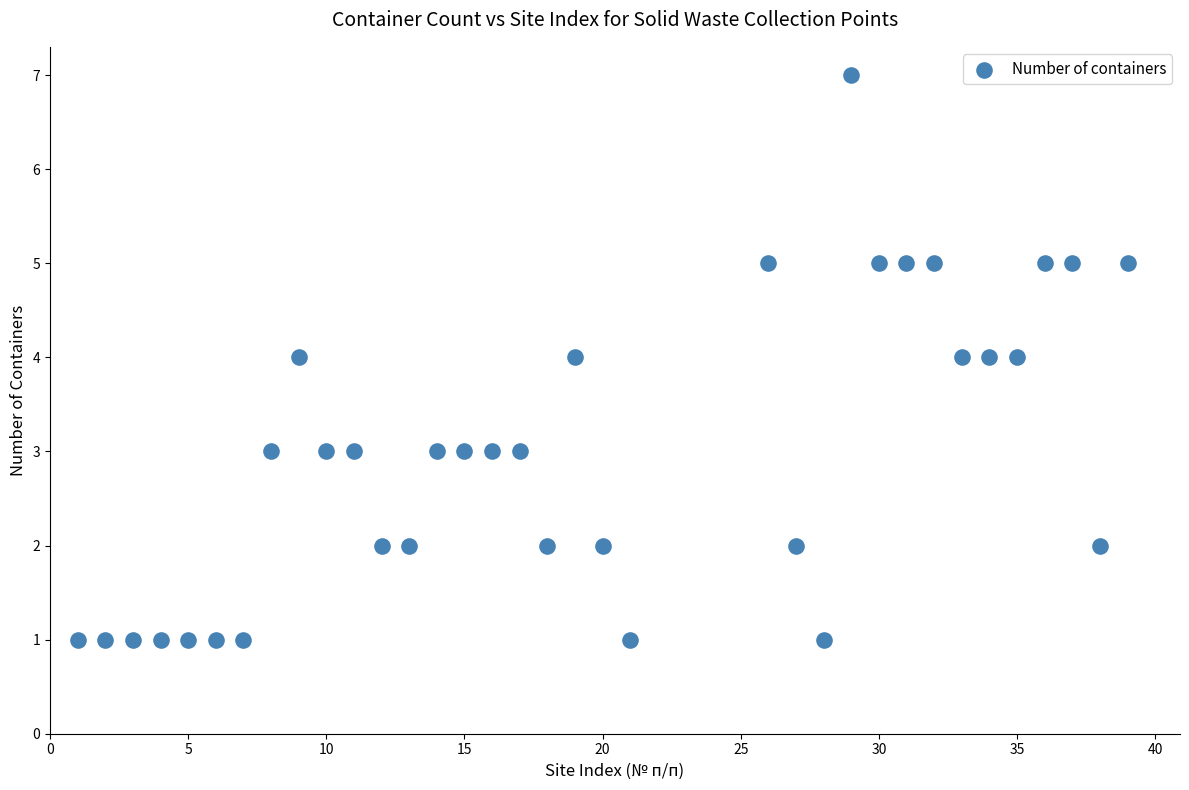

What is the range of Y values (max minus min)?

6